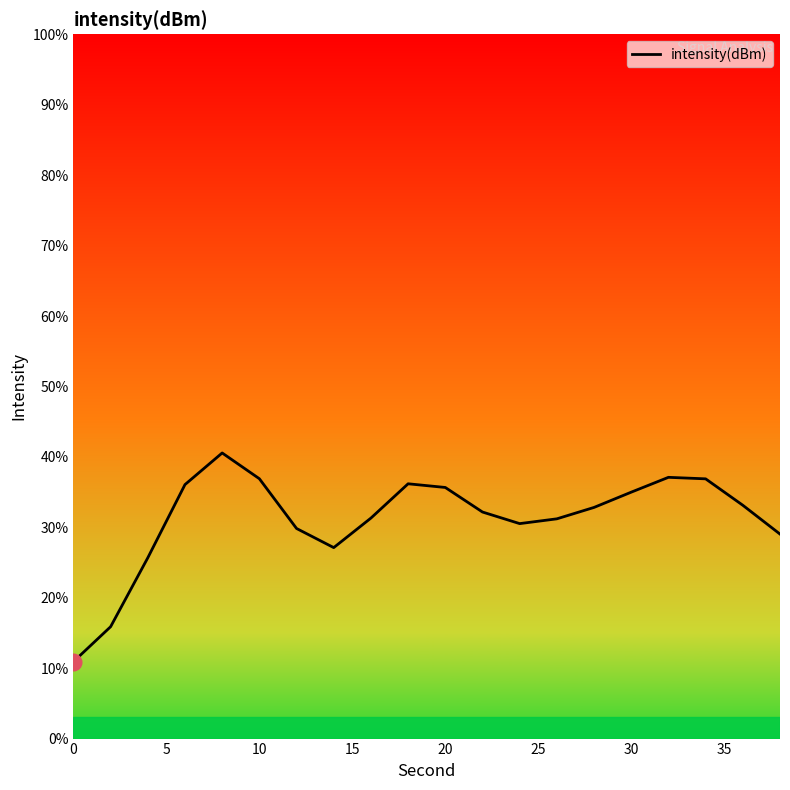

What is the minimum value shown in the chart?

10.9